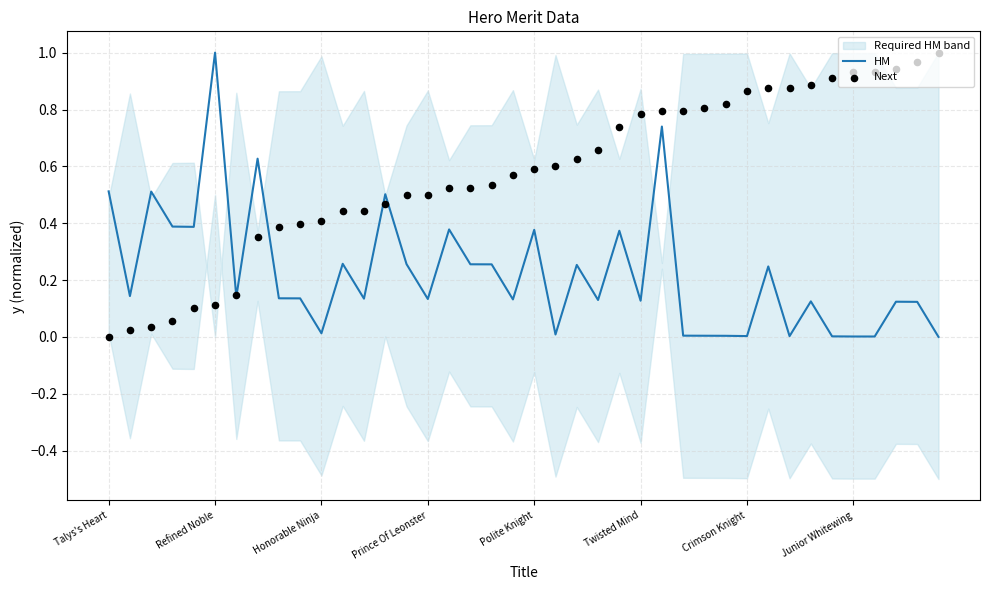

Which series contains the highest Y value?

HM